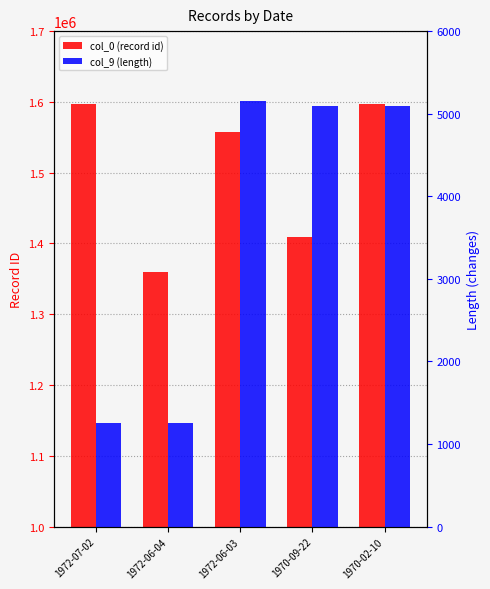

Is the value of col_9 (length) at 1970-09-22 greater than the value of col_0 (record id) at 1972-07-02?

No